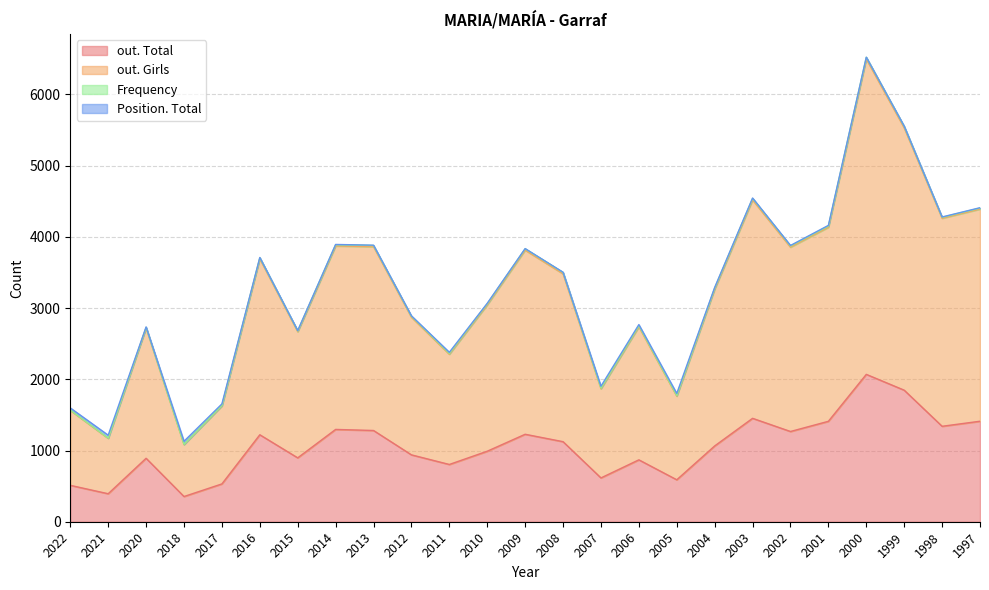

What is the difference between the highest and lowest values at 1999?

3683